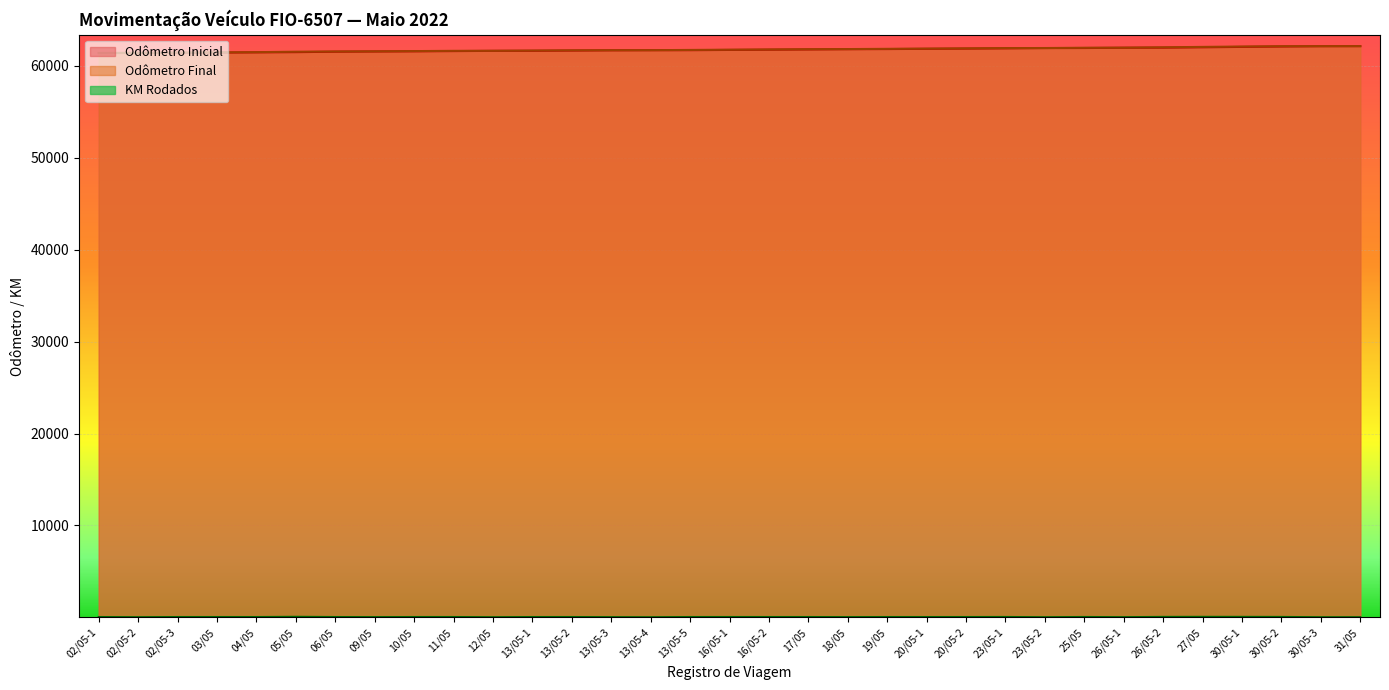

What is the approximate value of Odômetro Final at 13/05-1, to the nearest 50?

61700